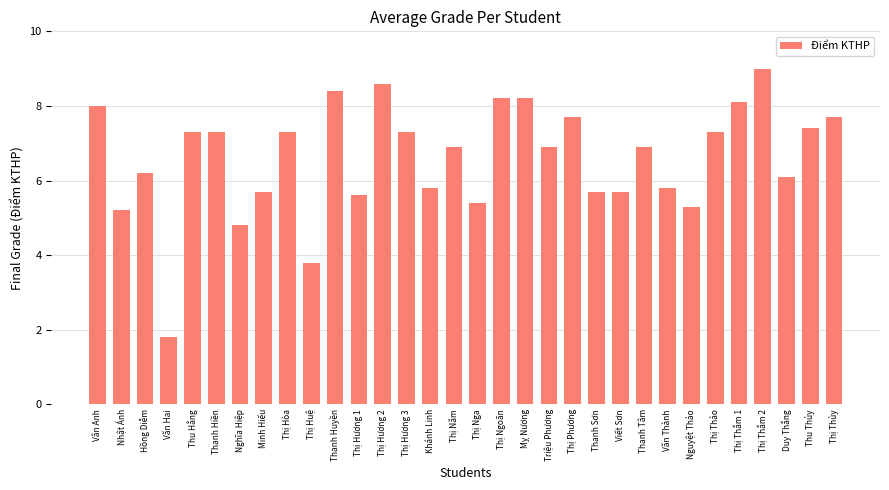

The chart shows a value of 1.2 at Nghĩa Hiệp. True or false?

False